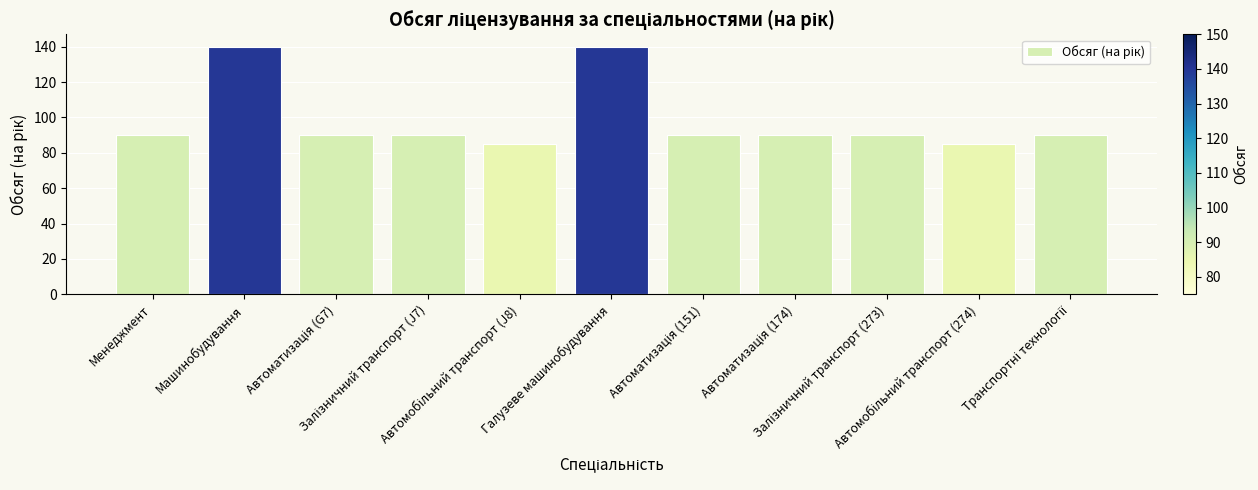

What is the sum of all values?

1080